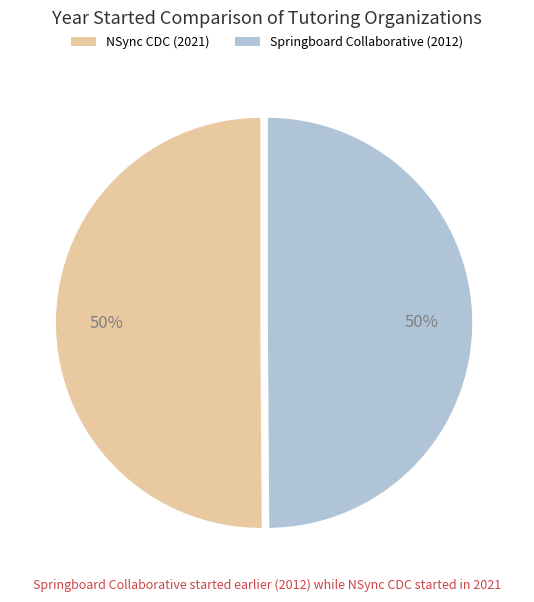

To the nearest percent, what is the average slice percentage?

50%